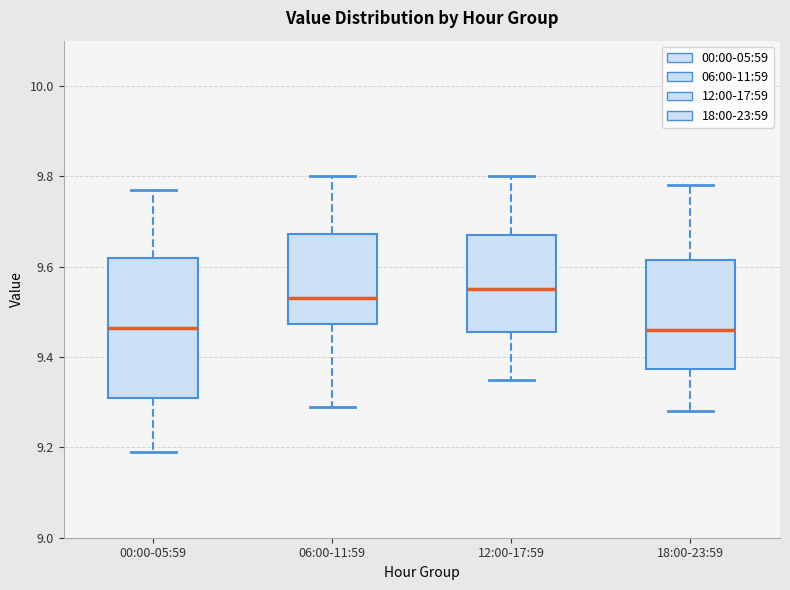

Reading left to right, transcribe this box plot: for each box, give where its median line is, the range the box spans, and where its two whiskers end, as read against the y-axis. The values are not printed on the chart, so give them approximately, as read against the axis.

00:00-05:59: median 9.46, box 9.32 to 9.62, whiskers 9.20 to 9.78
06:00-11:59: median 9.54, box 9.48 to 9.68, whiskers 9.30 to 9.80
12:00-17:59: median 9.56, box 9.46 to 9.68, whiskers 9.36 to 9.80
18:00-23:59: median 9.46, box 9.38 to 9.62, whiskers 9.28 to 9.78